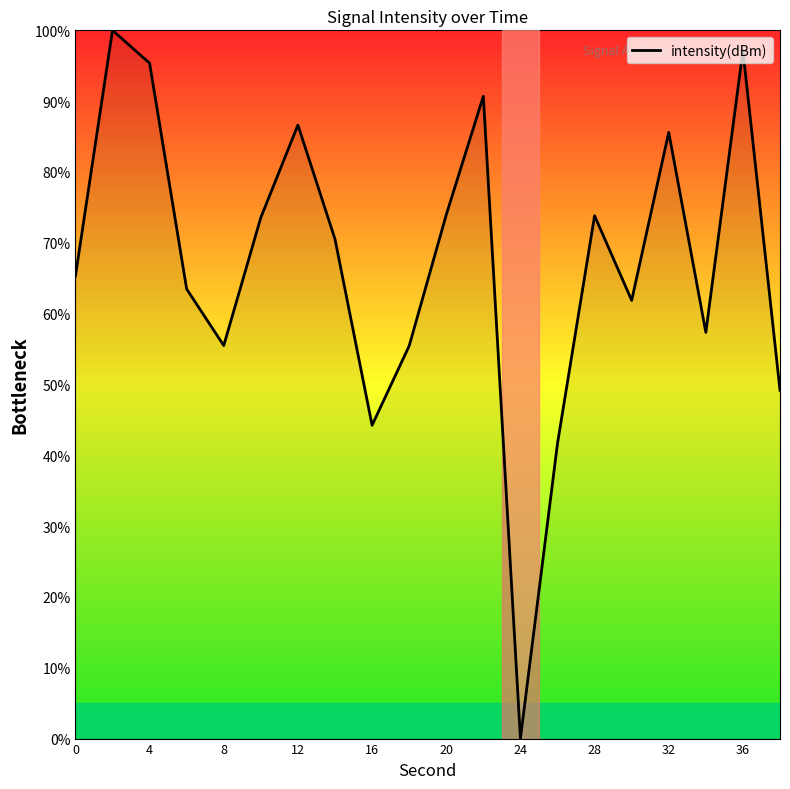

What is the greatest value displayed?

100.0